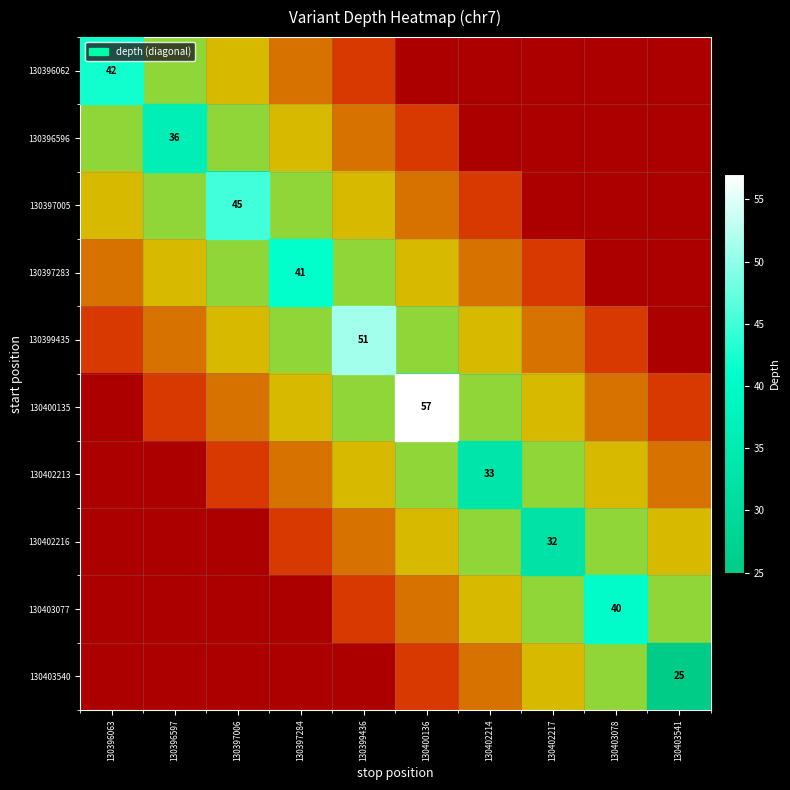

The 130396596 series shows -0.5 at 130402214. True or false?

False